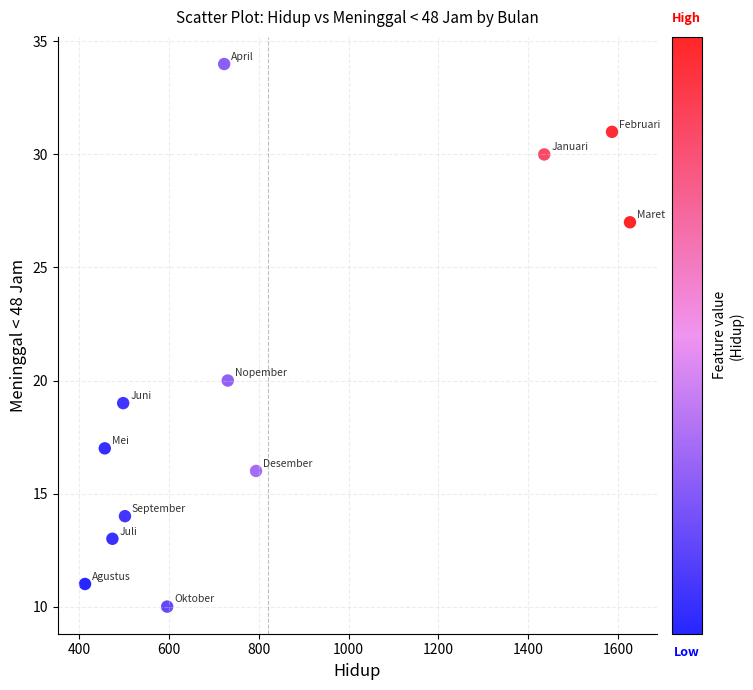

What Y value in the scatter plot is closest to 22?

20